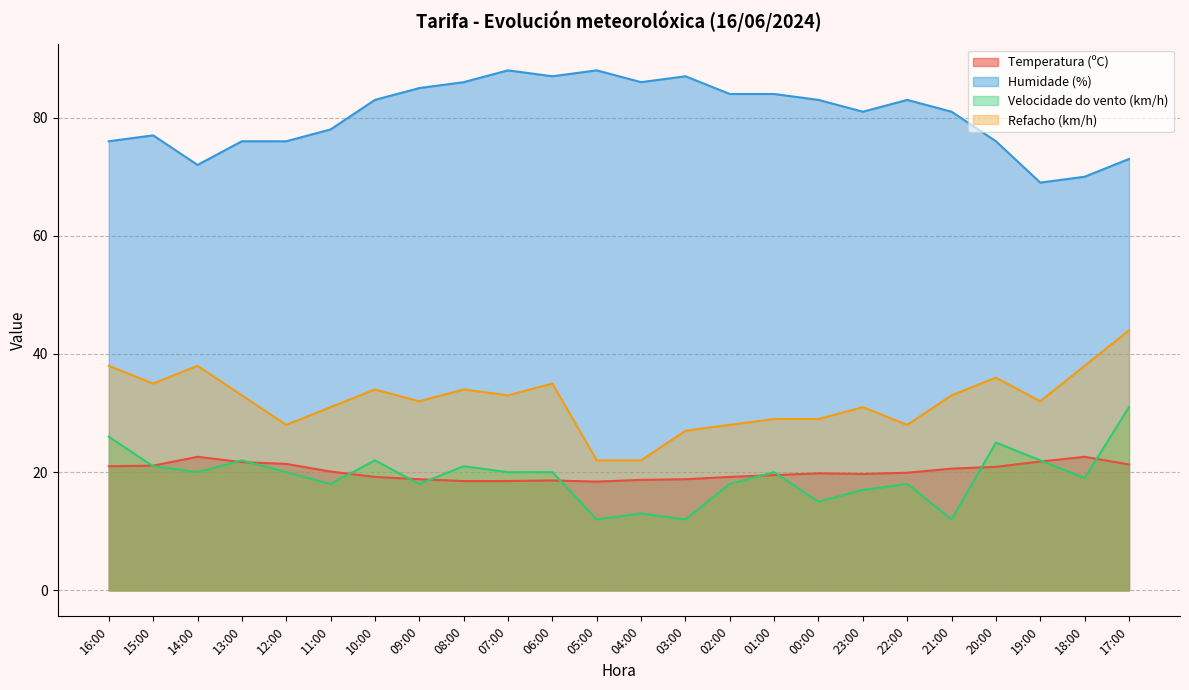

Reading left to right, extract all data points from this chart.

Temperatura (ºC): 16:00=21.0	15:00=21.1	14:00=22.6	13:00=21.7	12:00=21.4	11:00=20.1	10:00=19.2	09:00=18.8	08:00=18.5	07:00=18.5	06:00=18.6	05:00=18.4	04:00=18.7	03:00=18.8	02:00=19.2	01:00=19.5	00:00=19.8	23:00=19.7	22:00=19.9	21:00=20.6	20:00=20.9	19:00=21.8	18:00=22.6	17:00=21.3
Humidade (%): 16:00=76.0	15:00=77.0	14:00=72.0	13:00=76.0	12:00=76.0	11:00=78.0	10:00=83.0	09:00=85.0	08:00=86.0	07:00=88.0	06:00=87.0	05:00=88.0	04:00=86.0	03:00=87.0	02:00=84.0	01:00=84.0	00:00=83.0	23:00=81.0	22:00=83.0	21:00=81.0	20:00=76.0	19:00=69.0	18:00=70.0	17:00=73.0
Velocidade do vento (km/h): 16:00=26.0	15:00=21.0	14:00=20.0	13:00=22.0	12:00=20.0	11:00=18.0	10:00=22.0	09:00=18.0	08:00=21.0	07:00=20.0	06:00=20.0	05:00=12.0	04:00=13.0	03:00=12.0	02:00=18.0	01:00=20.0	00:00=15.0	23:00=17.0	22:00=18.0	21:00=12.0	20:00=25.0	19:00=22.0	18:00=19.0	17:00=31.0
Refacho (km/h): 16:00=38.0	15:00=35.0	14:00=38.0	13:00=33.0	12:00=28.0	11:00=31.0	10:00=34.0	09:00=32.0	08:00=34.0	07:00=33.0	06:00=35.0	05:00=22.0	04:00=22.0	03:00=27.0	02:00=28.0	01:00=29.0	00:00=29.0	23:00=31.0	22:00=28.0	21:00=33.0	20:00=36.0	19:00=32.0	18:00=38.0	17:00=44.0